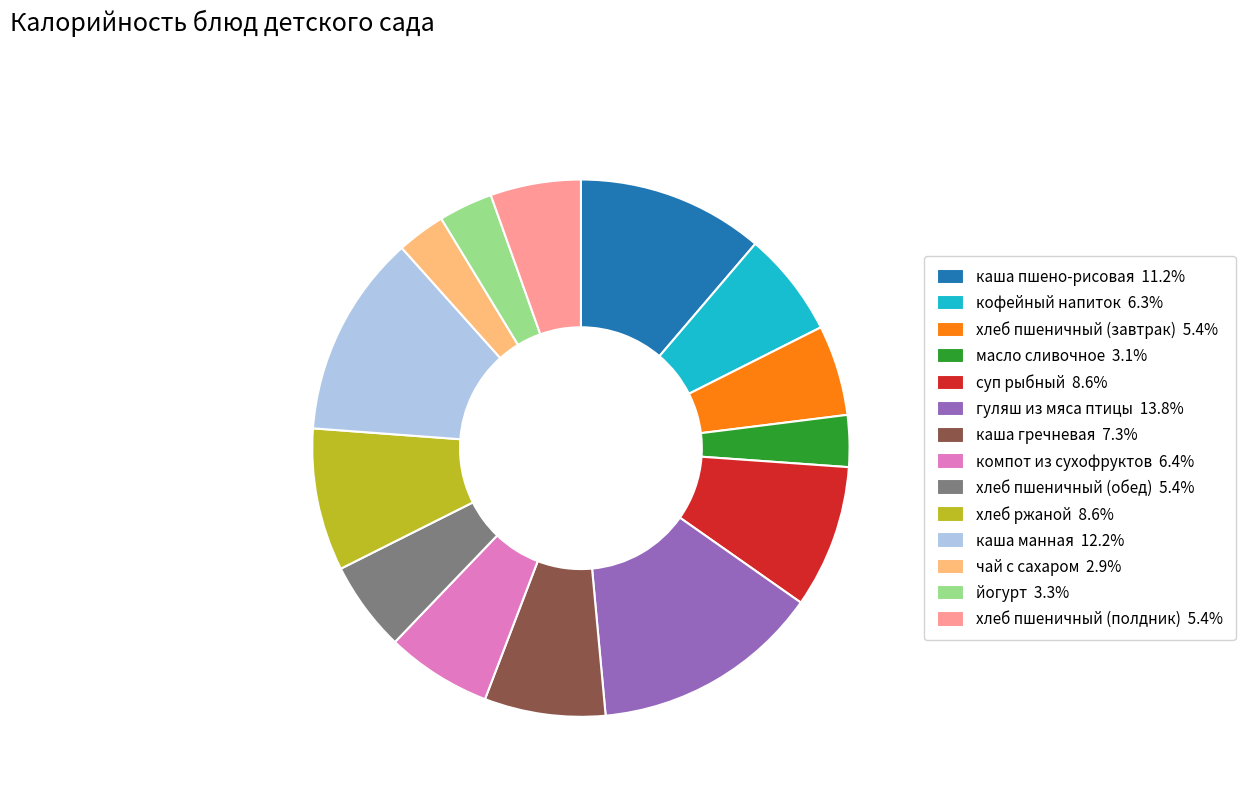

Is the sum of чай с сахаром 2.9% and хлеб ржаной 8.6% greater than half?

No